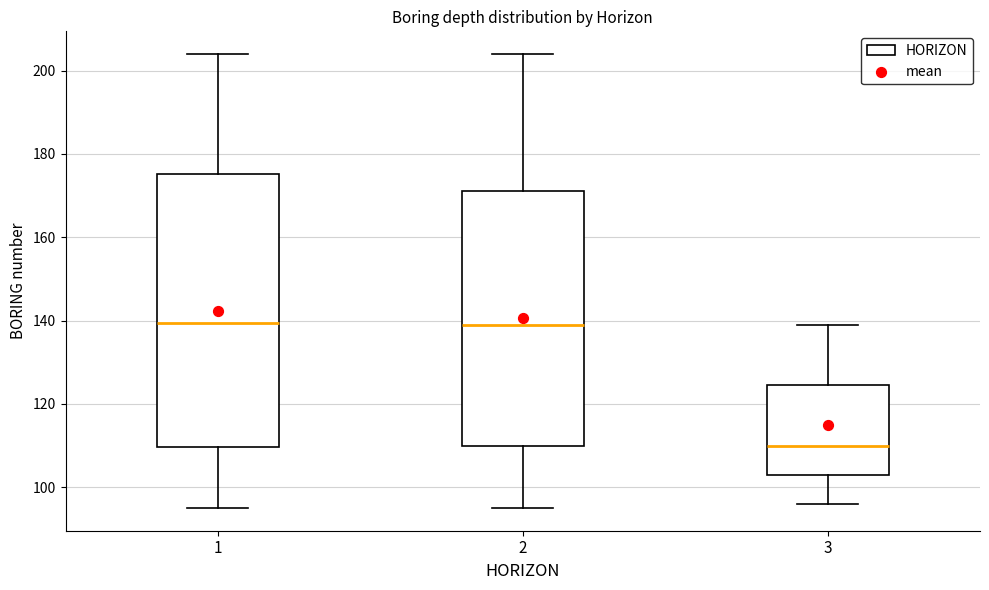

Where does the upper whisker of the box at x = 1 end on the y-axis? The values are not printed on the chart, so give them approximately, as read against the axis.

204